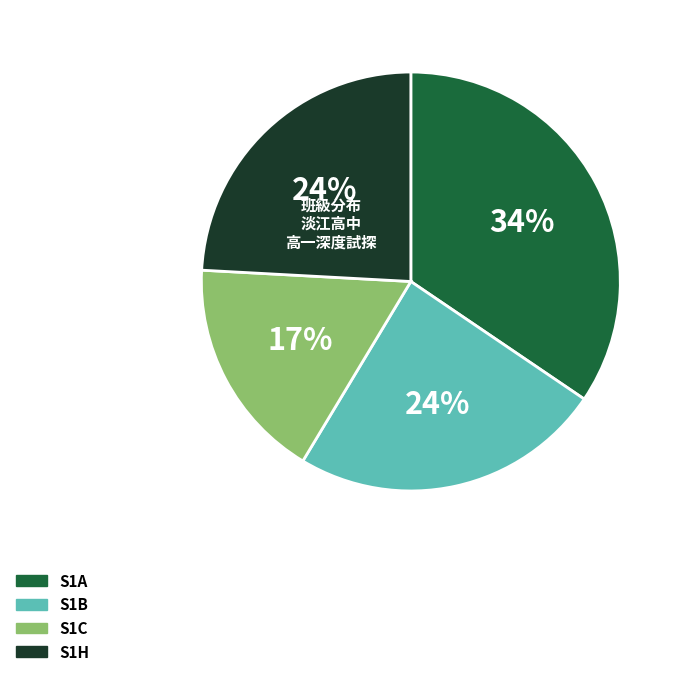

To the nearest percent, what is the combined percentage of S1A and S1C?

52%